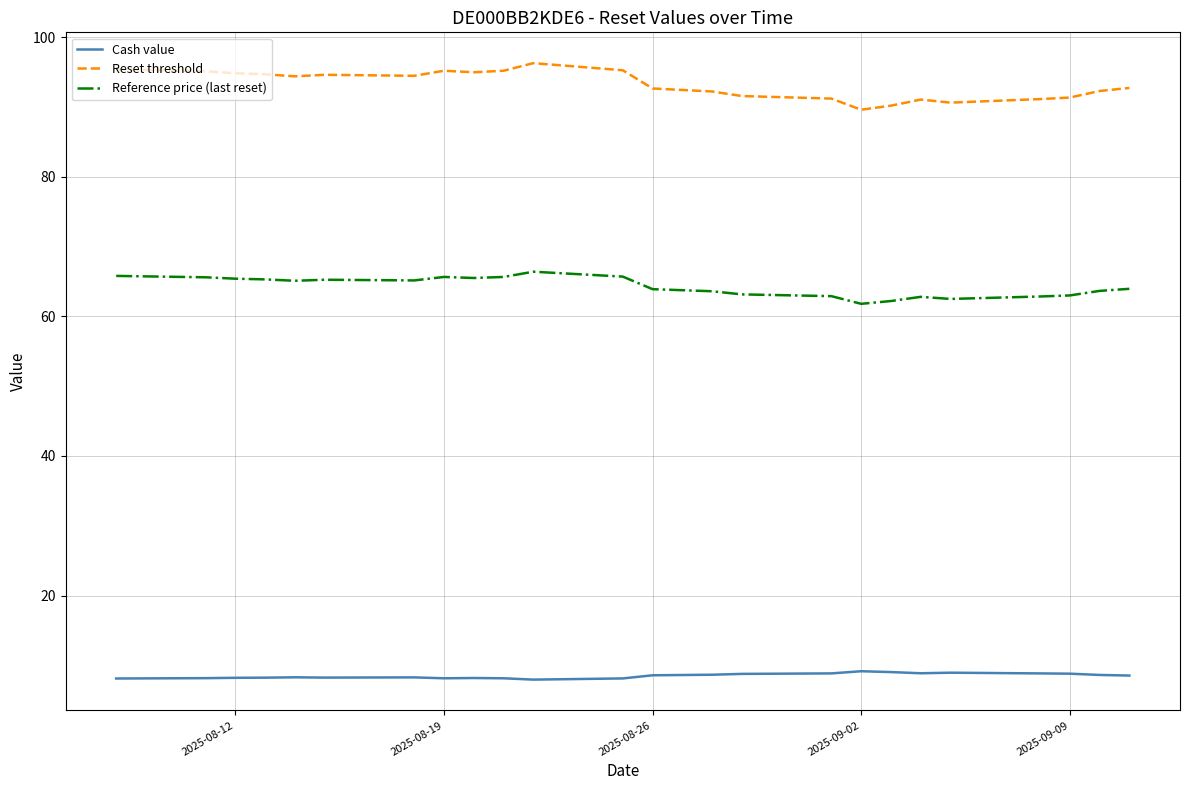

Rank the series by their maximum value, from highest to lowest.

Reset threshold, Reference price (last reset), Cash value